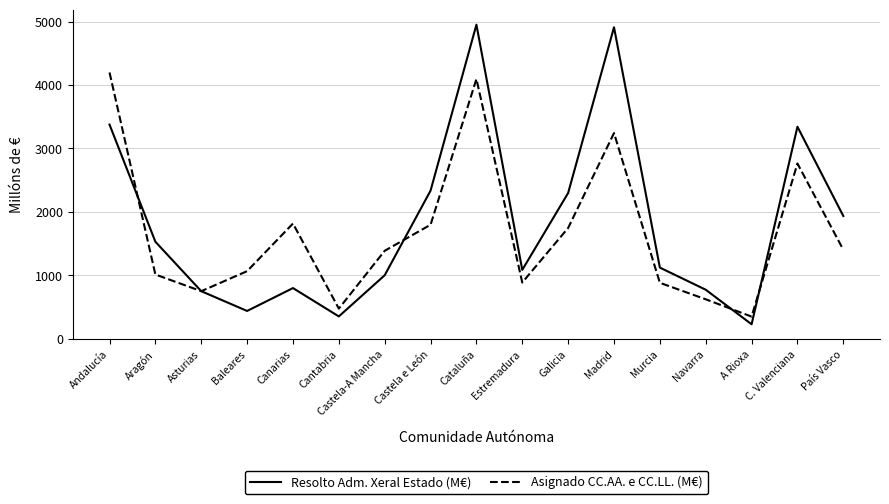

At which label does Asignado CC.AA. e CC.LL. (M€) first exceed 1386?

Andalucía